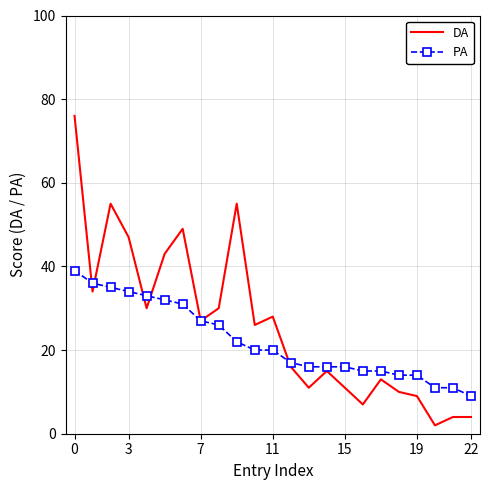

Which series has the widest spread of values?

DA